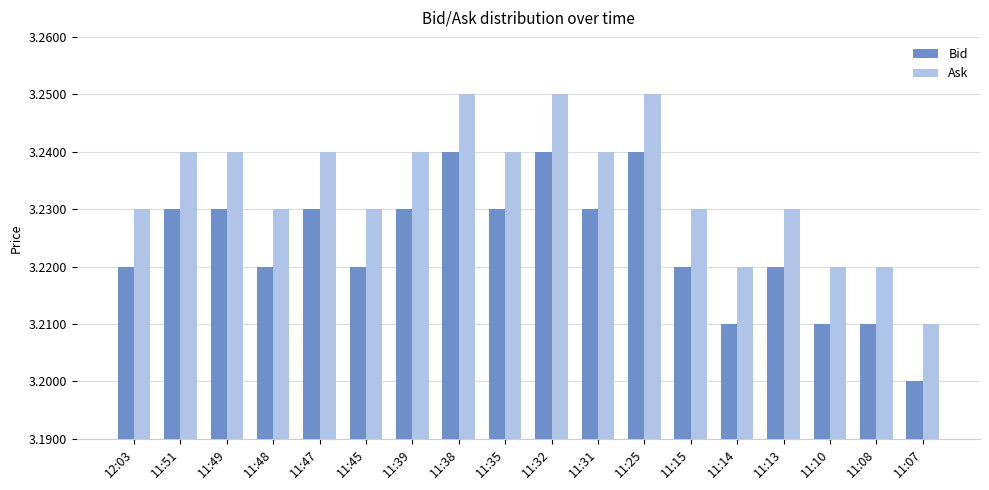

At how many categories does at least one series exceed 3?

18